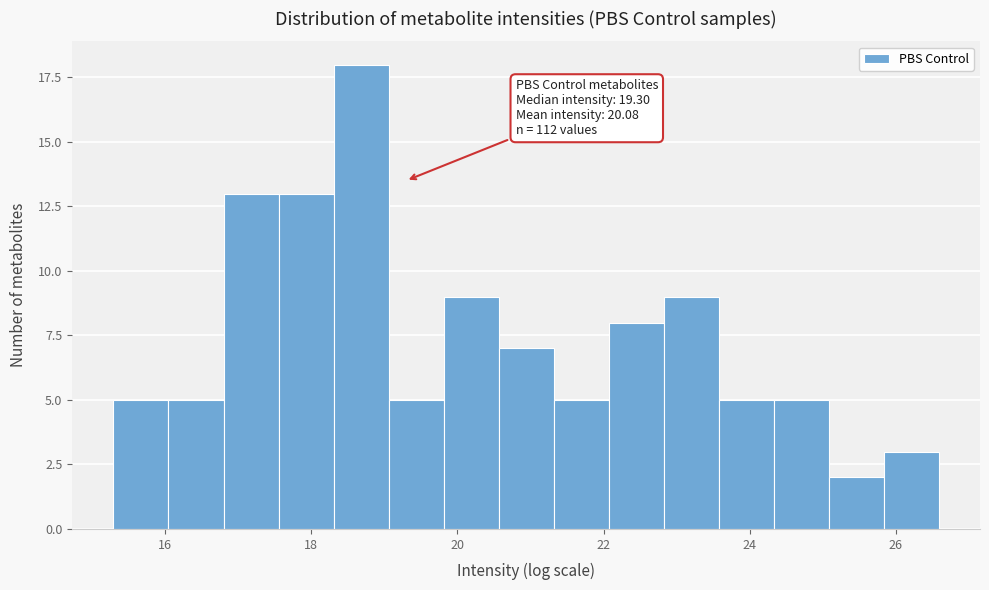

Read against the x-axis, roughly where is the centre of the tallest bar?

18.6